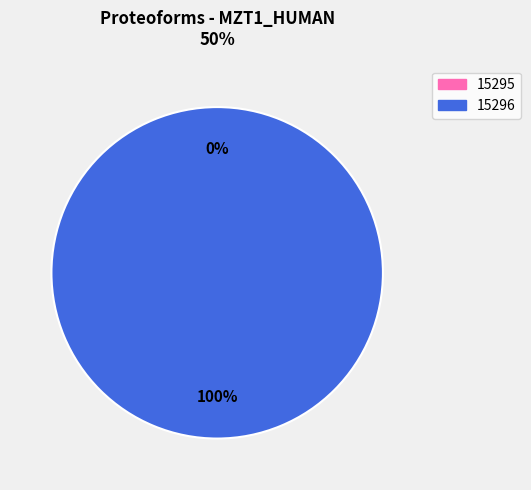

To the nearest percent, what portion does 15296 represent?

100%